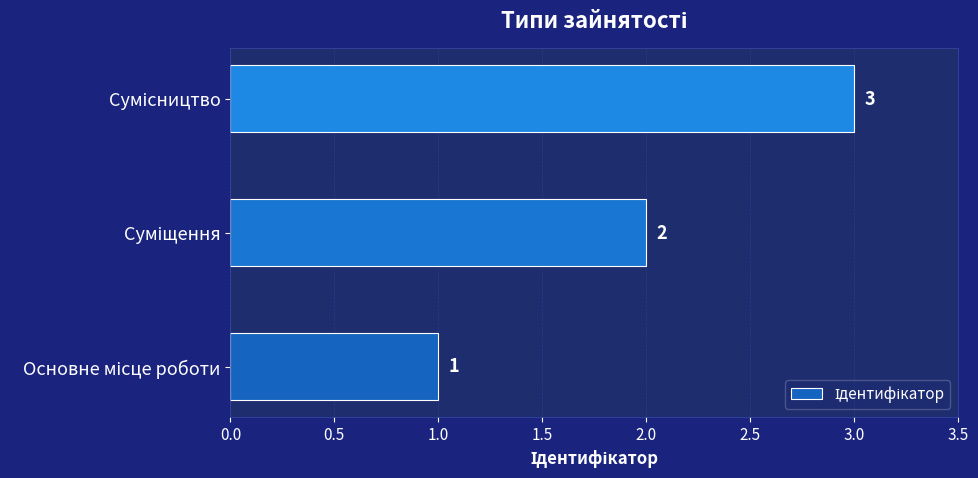

What is the sum of all values?

6